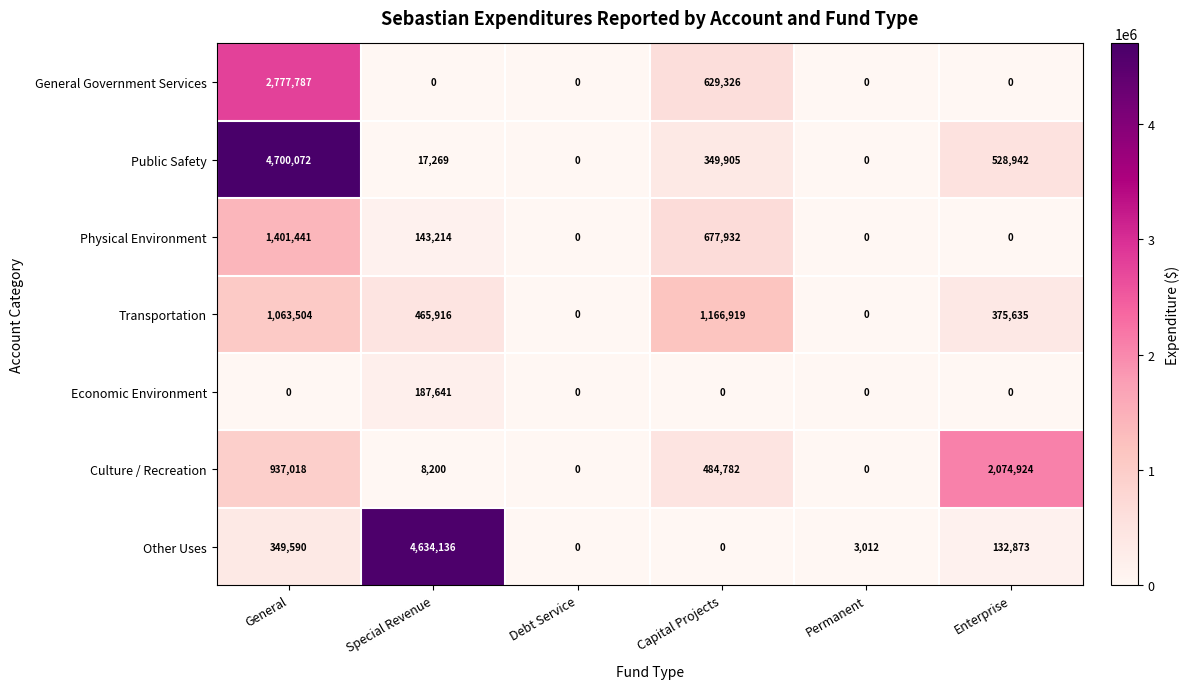

How many positive values does the General Government Services series have?

2